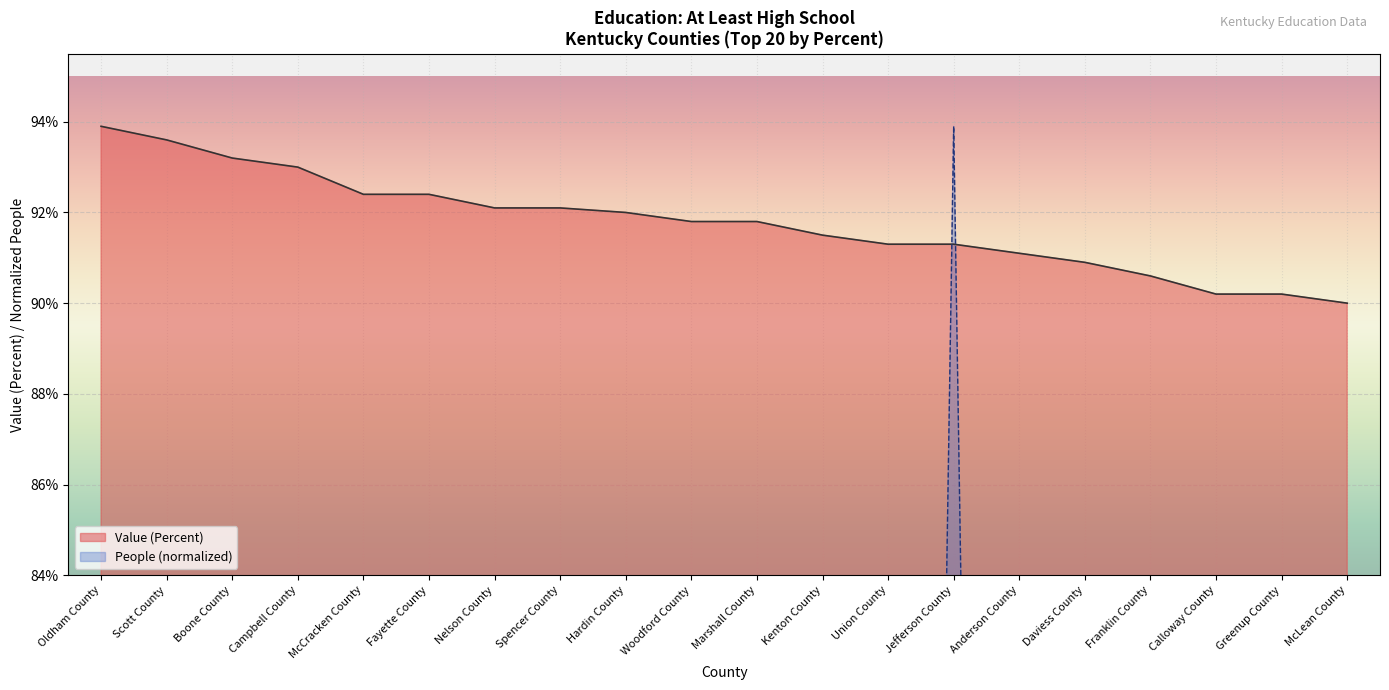

Which series has the largest total across all categories?

Value (Percent)